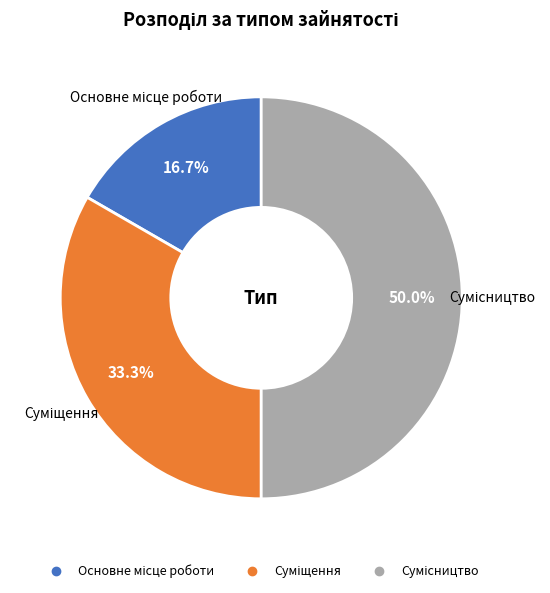

Does Основне місце роботи account for over 50% of the chart?

No